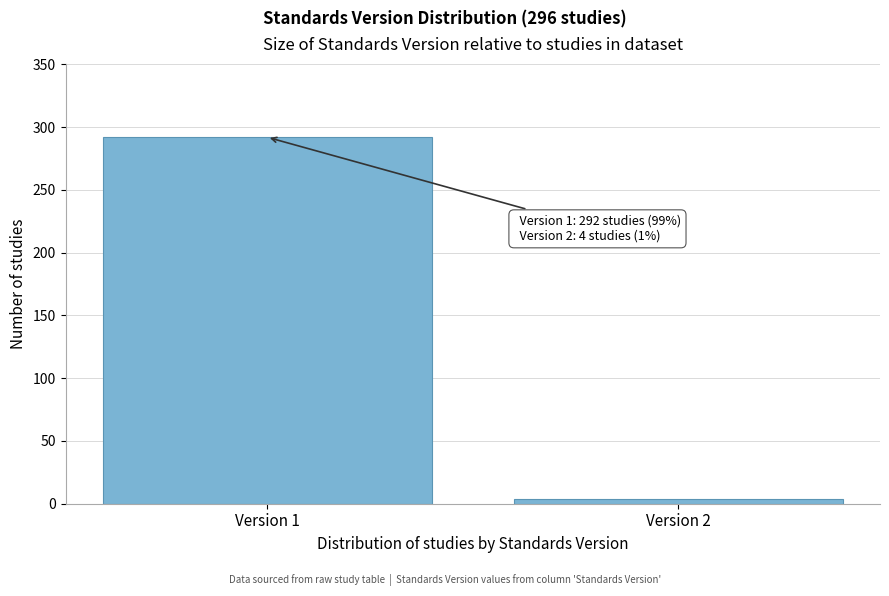

Reading left to right, what are all the values shown in this chart?

Version 1=292	Version 2=4